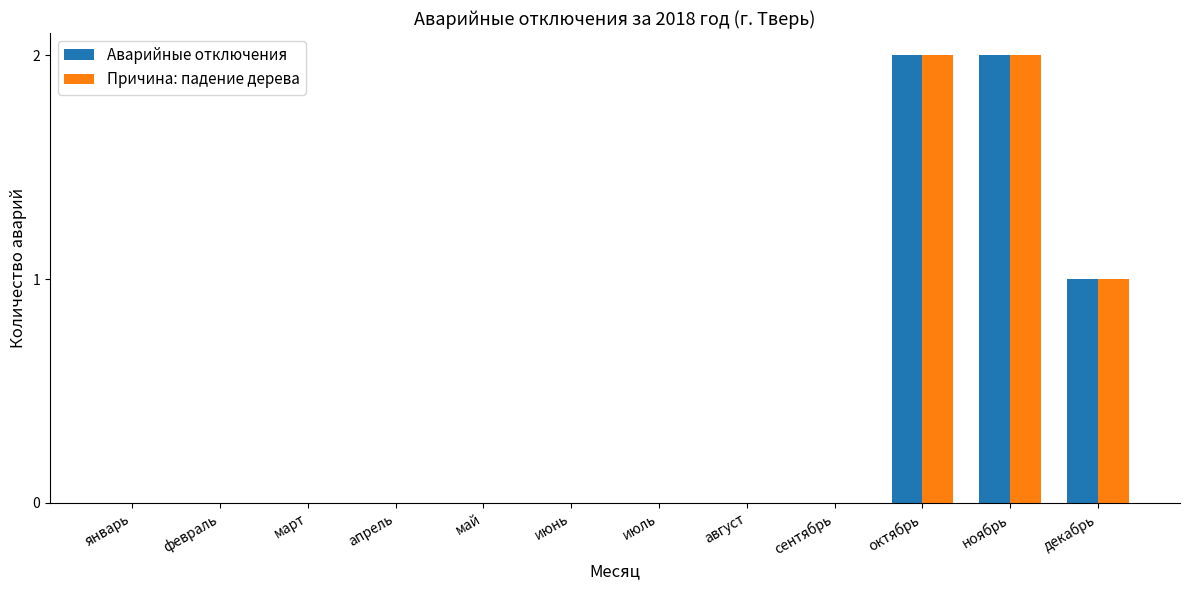

True or false: Причина: падение дерева has a value of 0 at май.

True